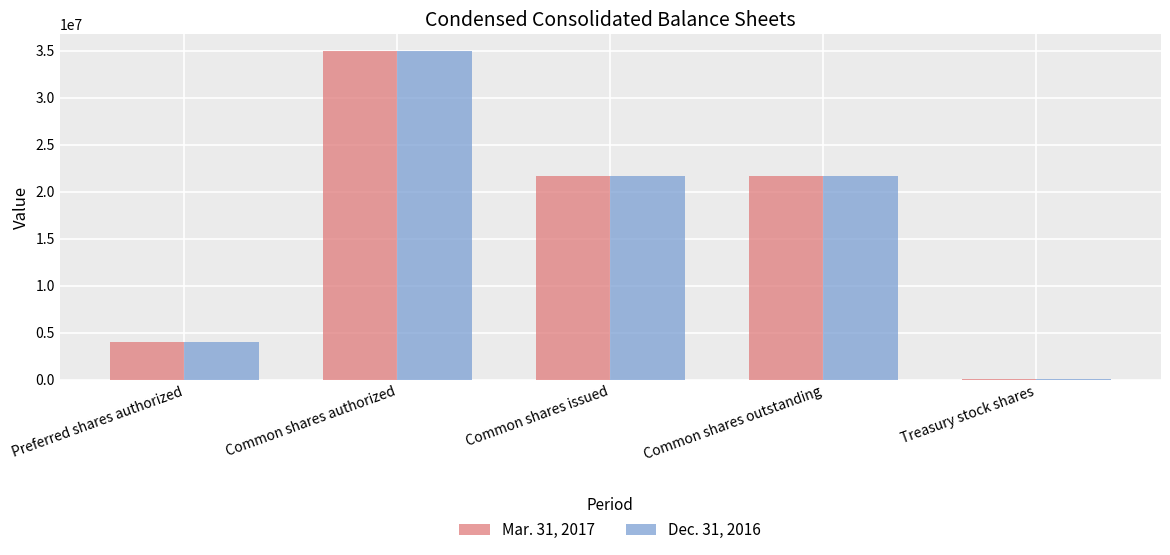

What value does the Mar. 31, 2017 series have at Common shares outstanding?

21678269